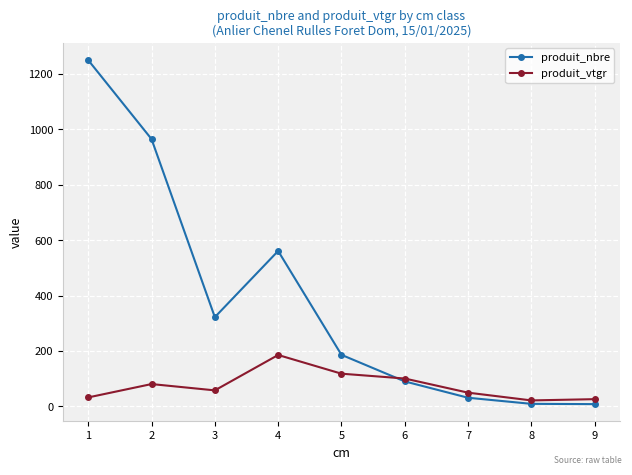

What is the lowest value of the produit_nbre series?

8.0